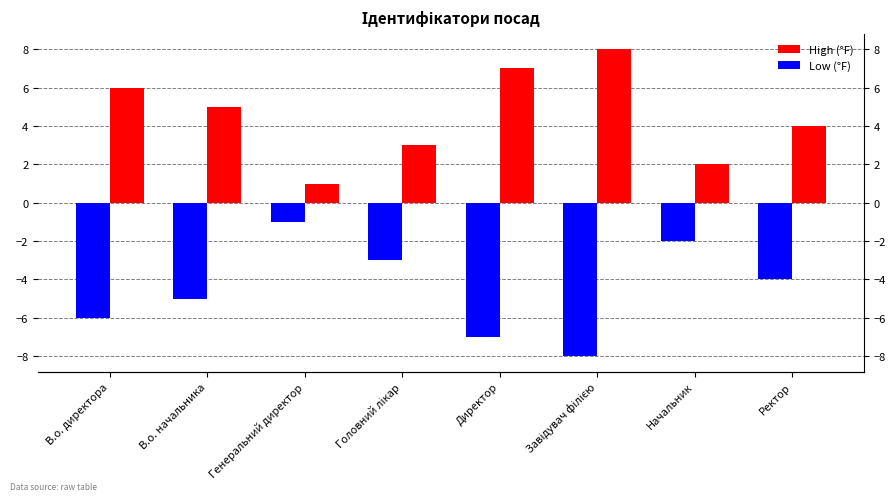

What is the approximate value of High (°F) at Начальник?

2